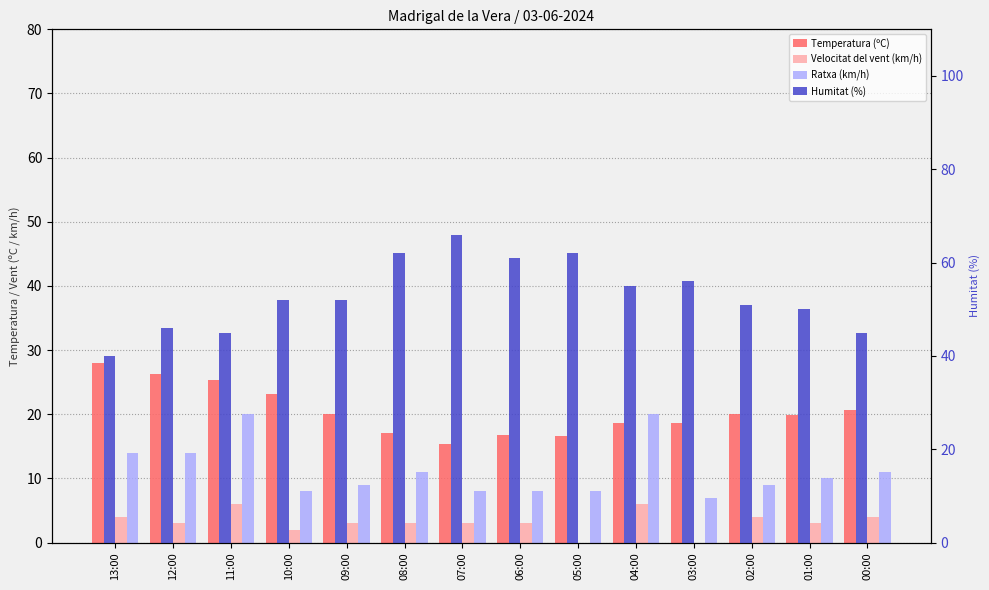

Is the value of Ratxa (km/h) at 04:00 greater than the value of Temperatura (ºC) at 02:00?

No